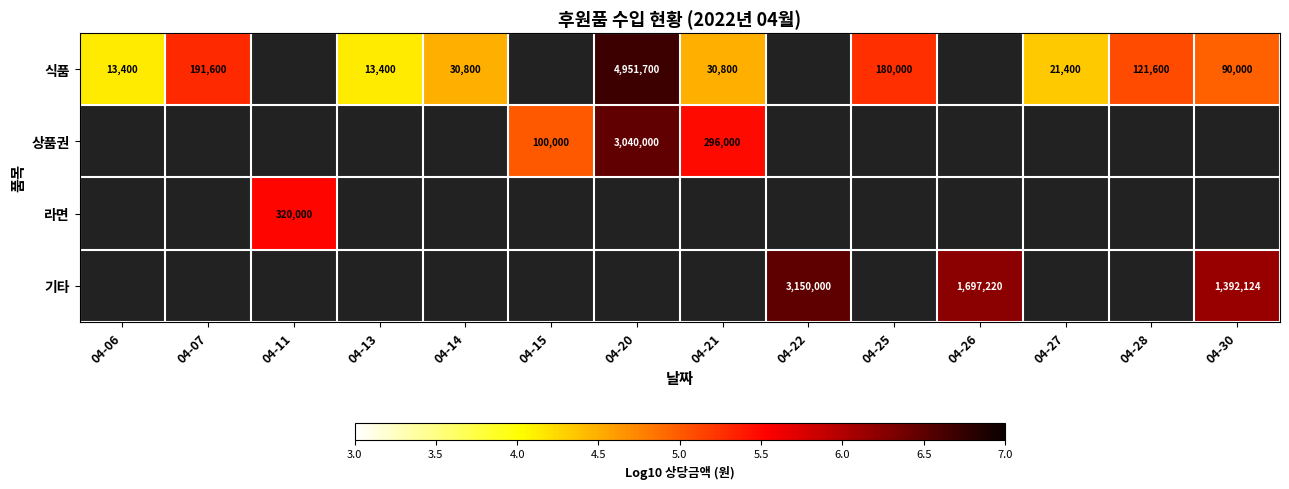

The value of 상품권 at 04-20 is 6.5. True or false?

True